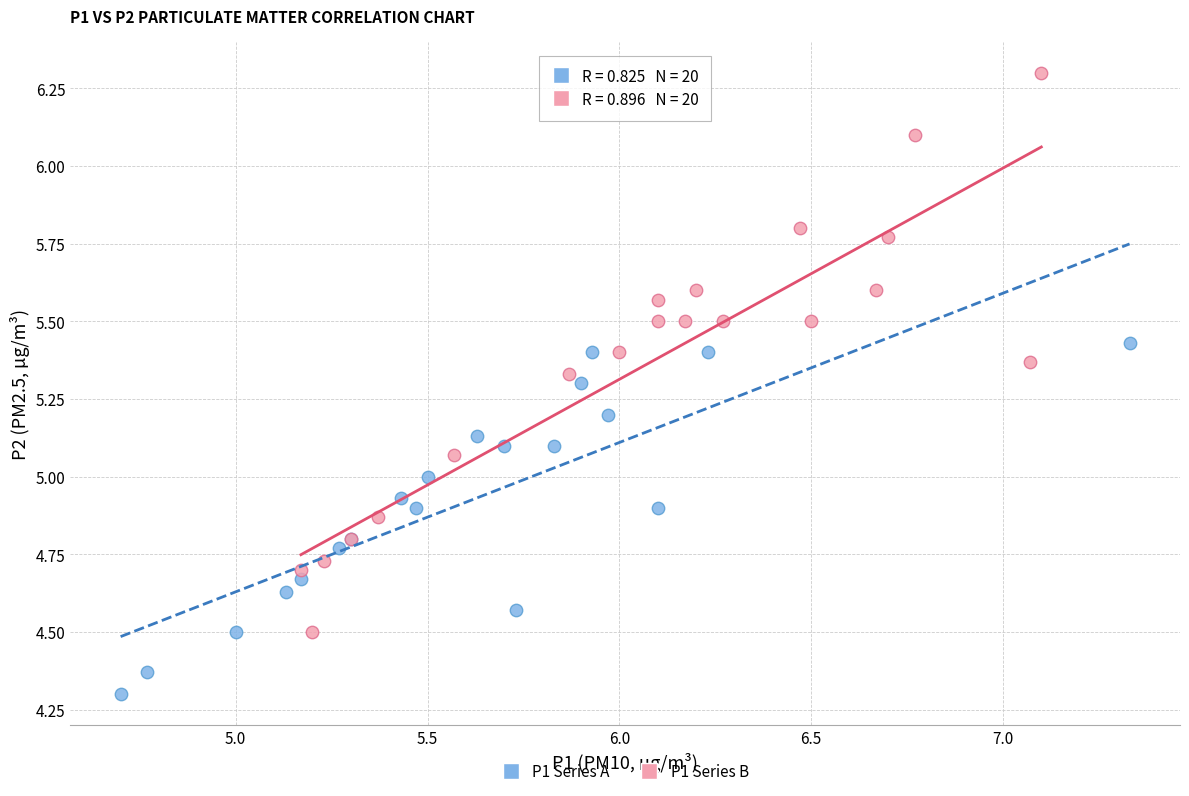

Which series has the widest spread of Y values?

P1 Series B